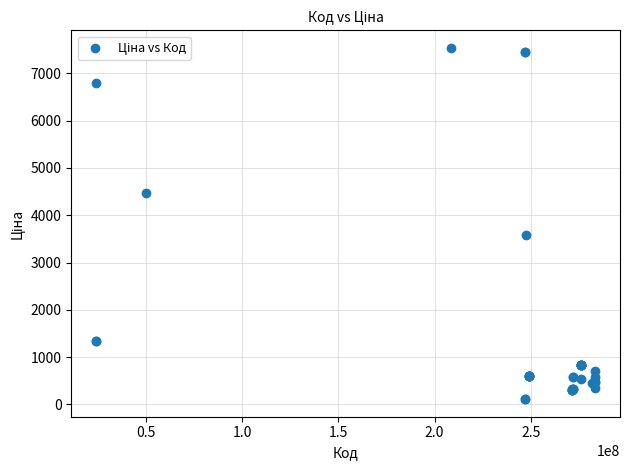

What Y value in the scatter plot is closest to 3825?

3573.6